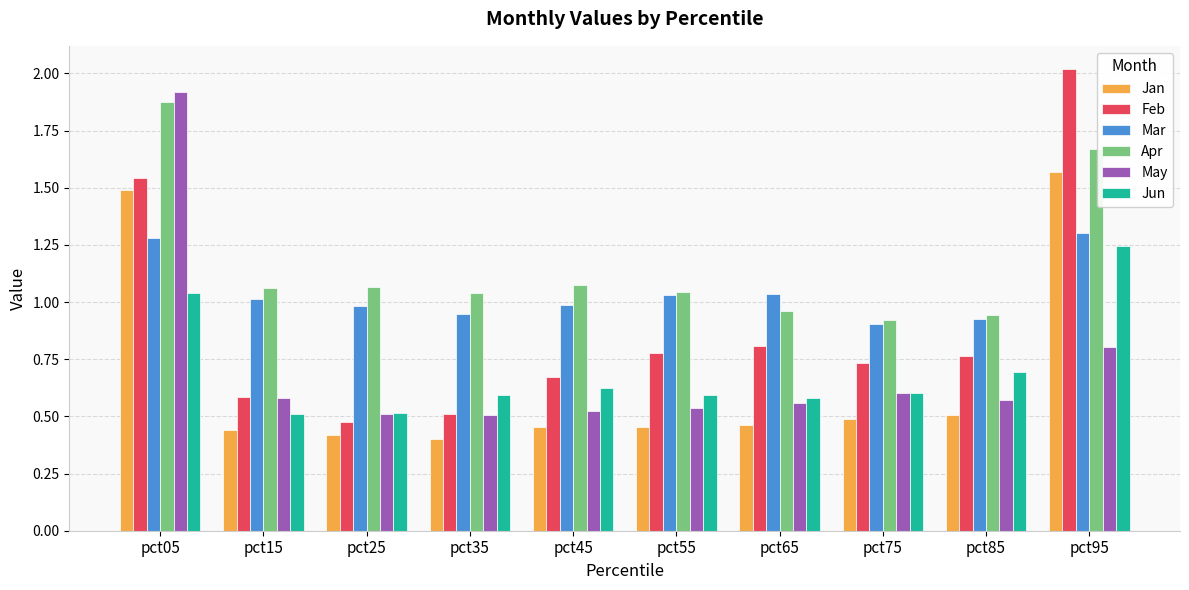

Which series has the widest spread of values?

Feb